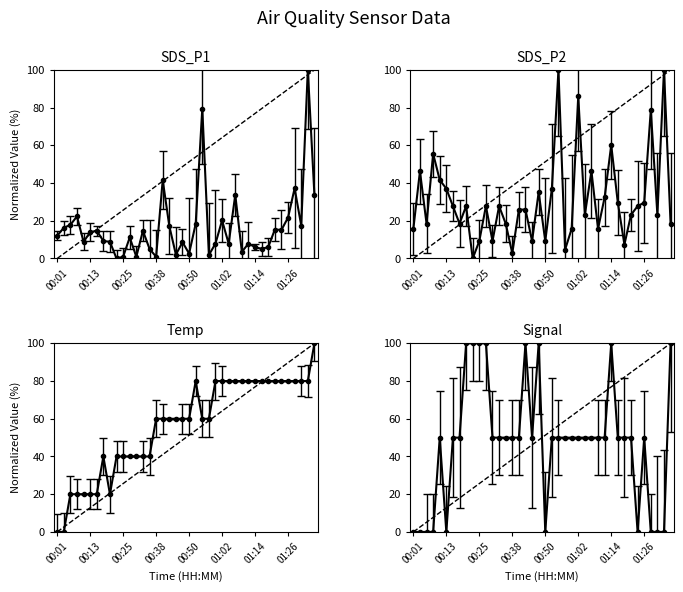

What is the sum of the SDS_P2 values at 01:12 and 01:14?

92.6